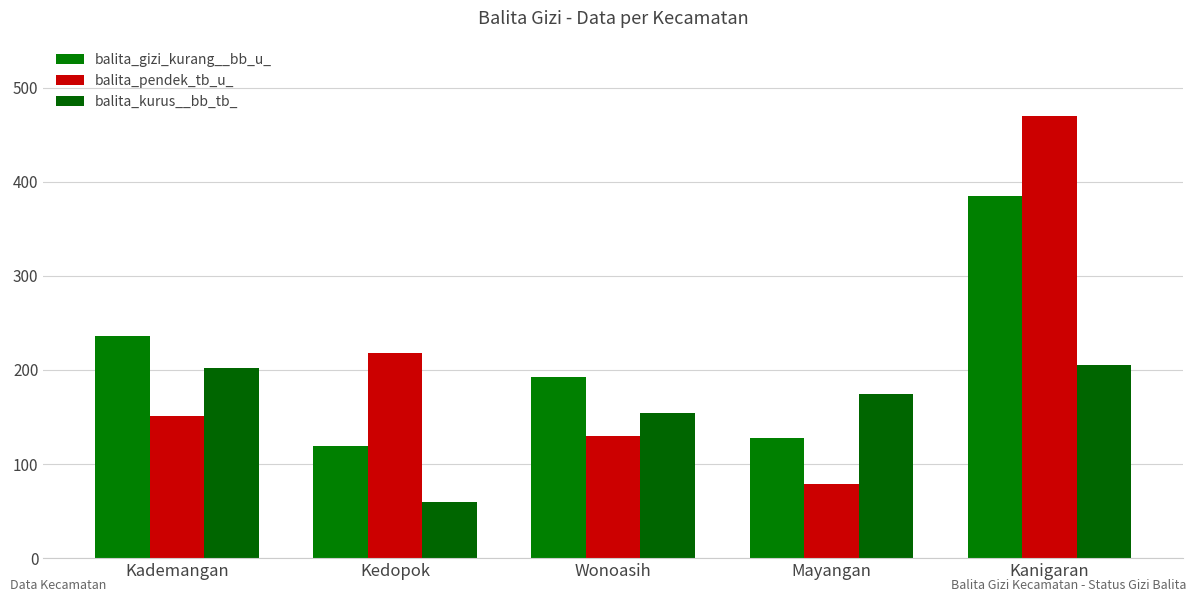

List the labels in order of balita_kurus__bb_tb_ value, largest first.

Kanigaran, Kademangan, Mayangan, Wonoasih, Kedopok